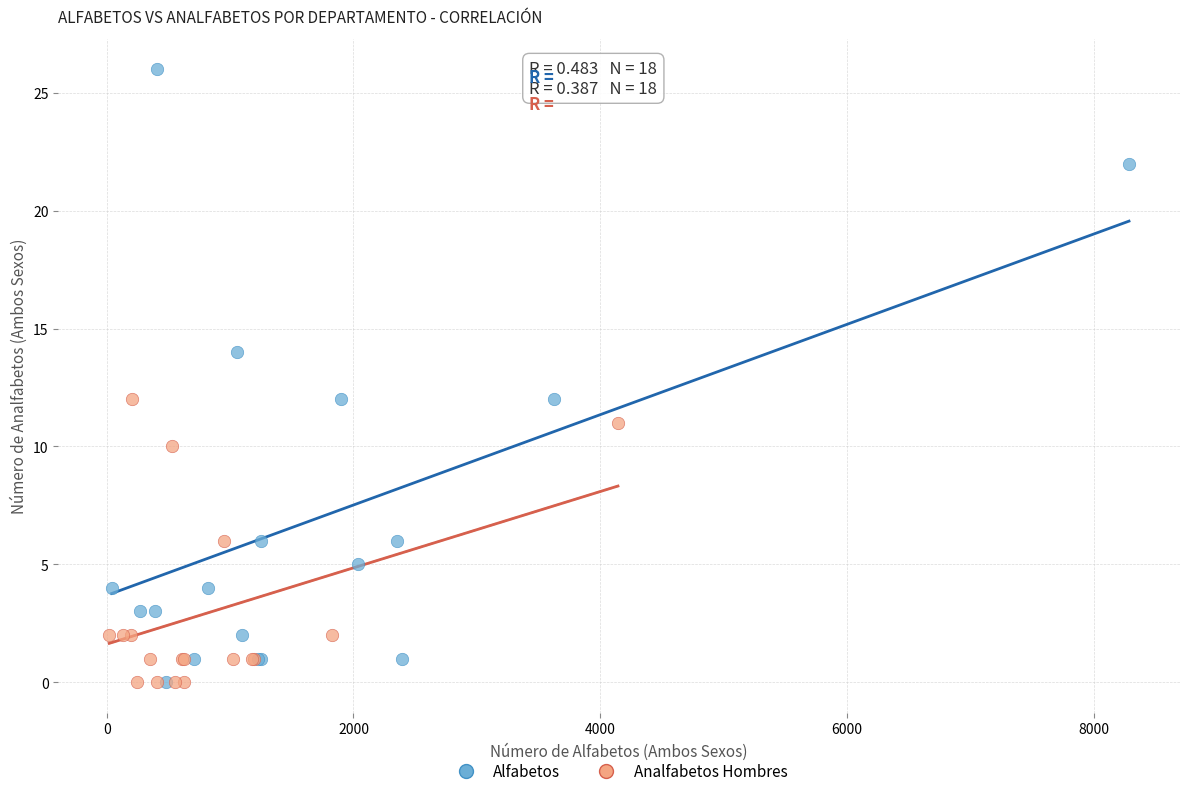

Which series contains the highest Y value?

Alfabetos